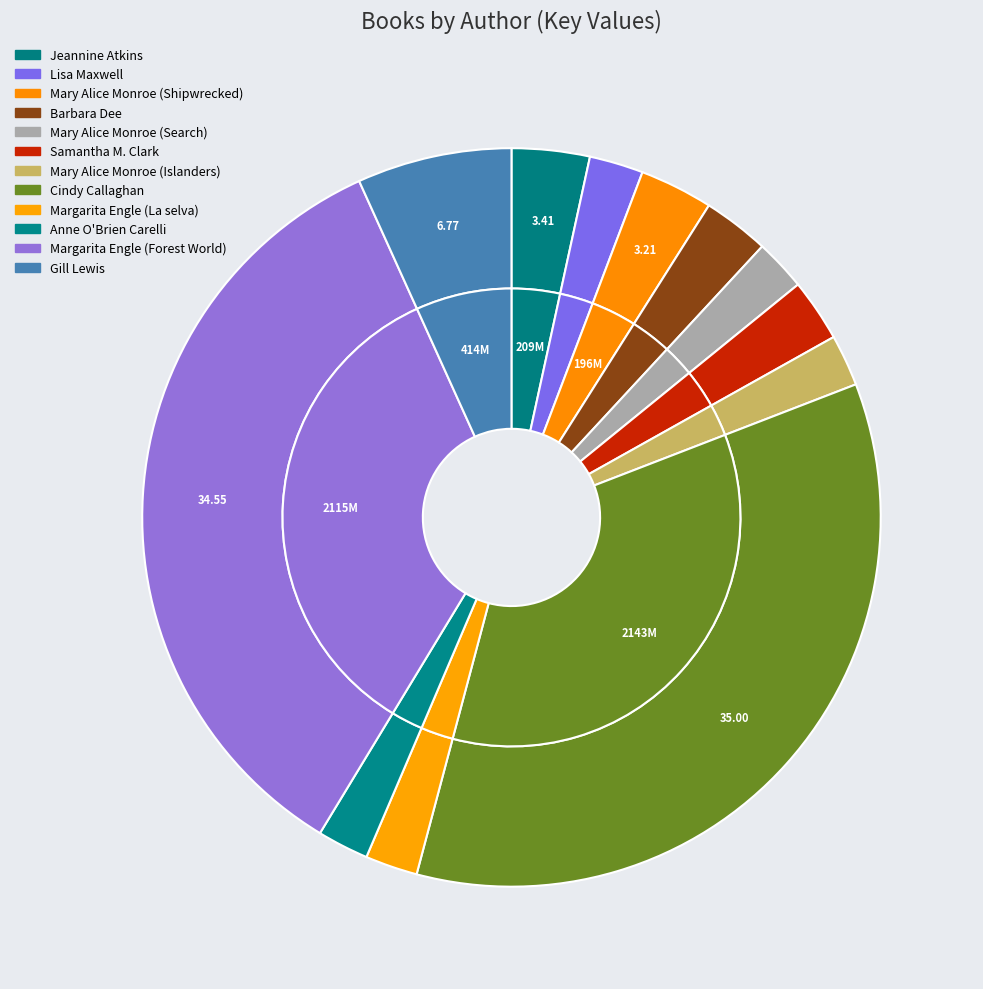

Does Lisa Maxwell represent more than half of the total?

No